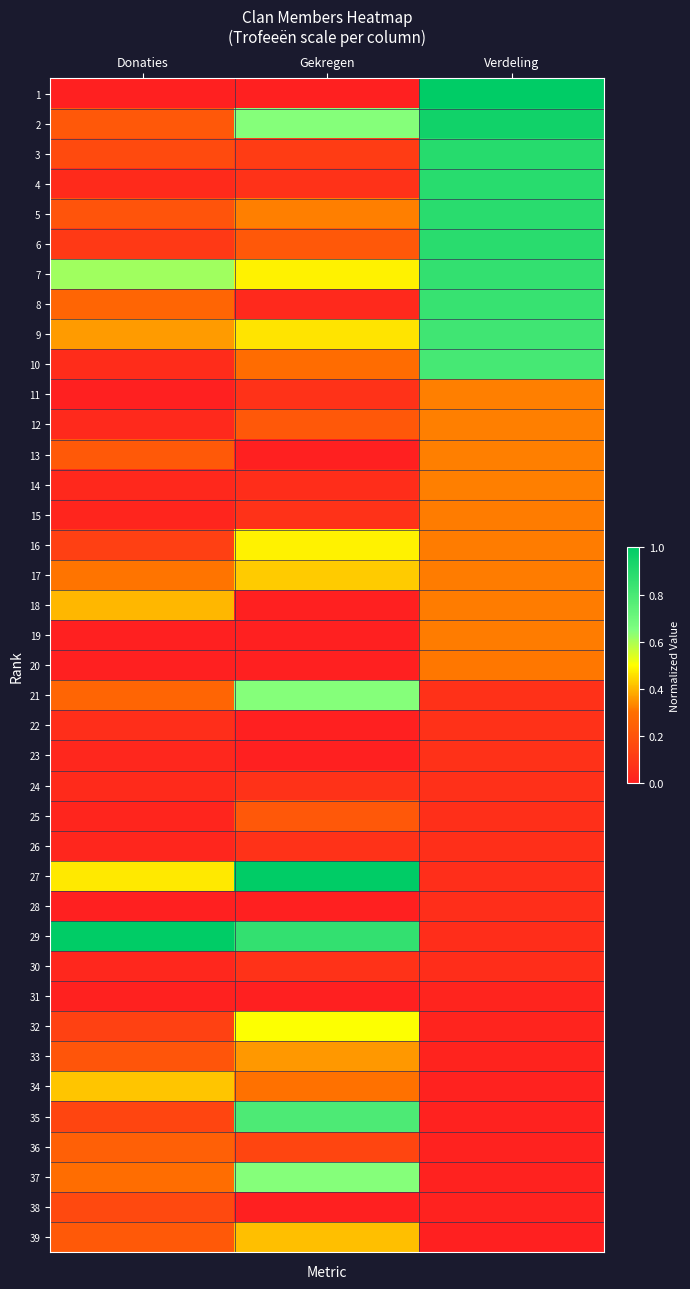

At how many categories does at least one series exceed 0?

3